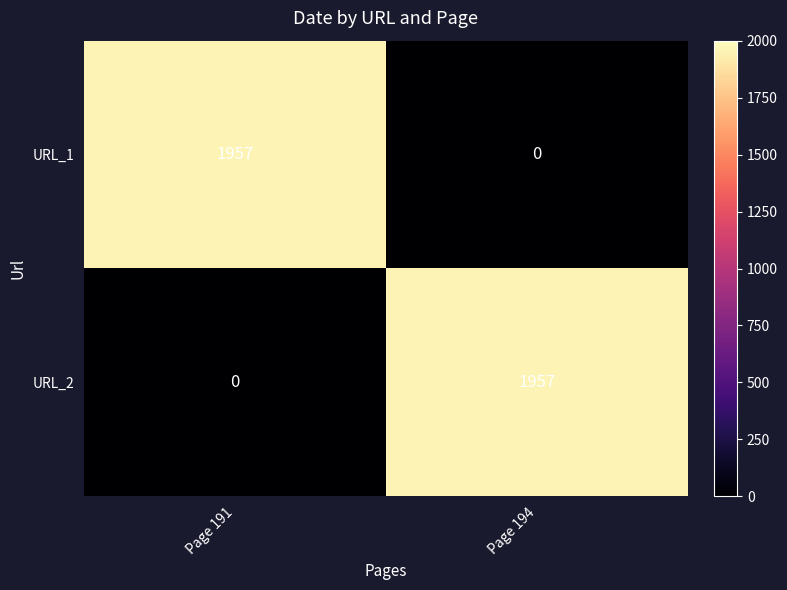

Rank the series at Page 194 from lowest to highest value.

URL_1, URL_2